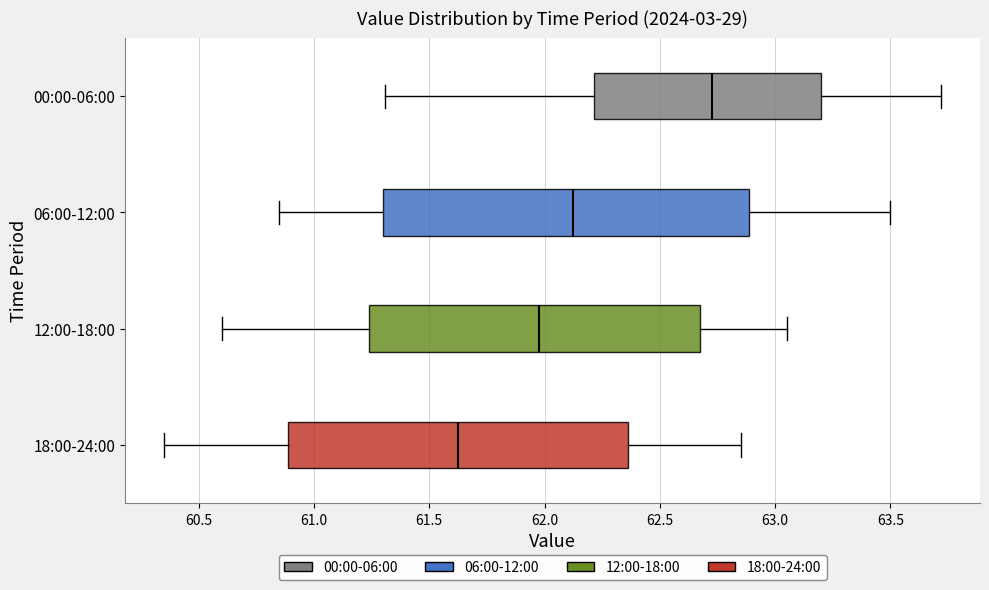

Reading bottom to top, transcribe this box plot: for each box, give where its median line is, the range the box spans, and where its two whiskers end, as read against the x-axis. The values are not printed on the chart, so give them approximately, as read against the axis.

18:00-24:00: median 61.65, box 60.90 to 62.35, whiskers 60.35 to 62.85
12:00-18:00: median 62.00, box 61.25 to 62.70, whiskers 60.60 to 63.05
06:00-12:00: median 62.15, box 61.30 to 62.90, whiskers 60.85 to 63.50
00:00-06:00: median 62.75, box 62.20 to 63.20, whiskers 61.30 to 63.70